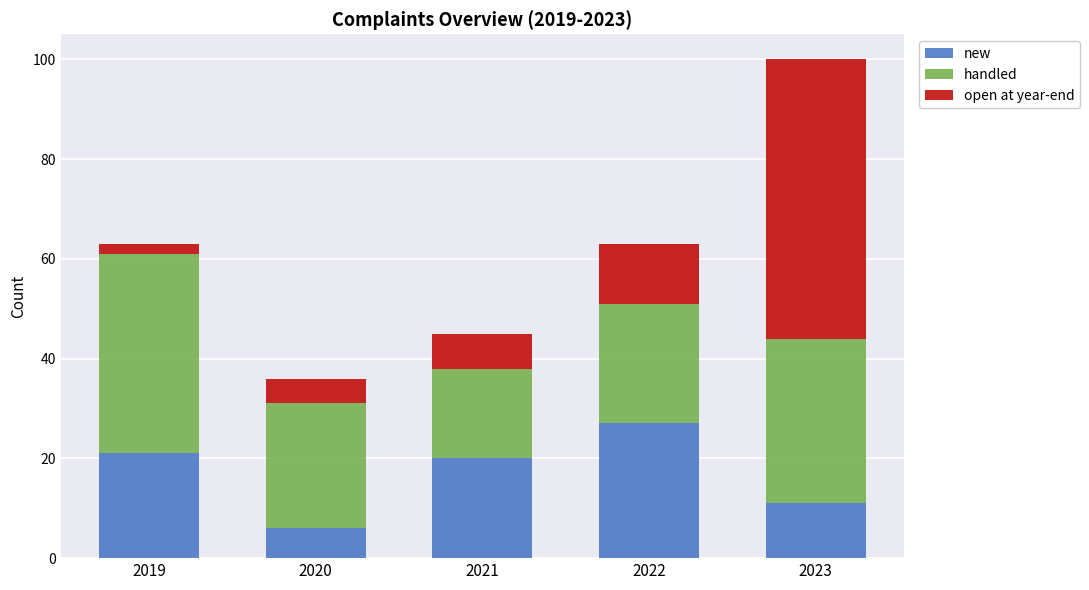

What is the total value across all series at 2023?

100